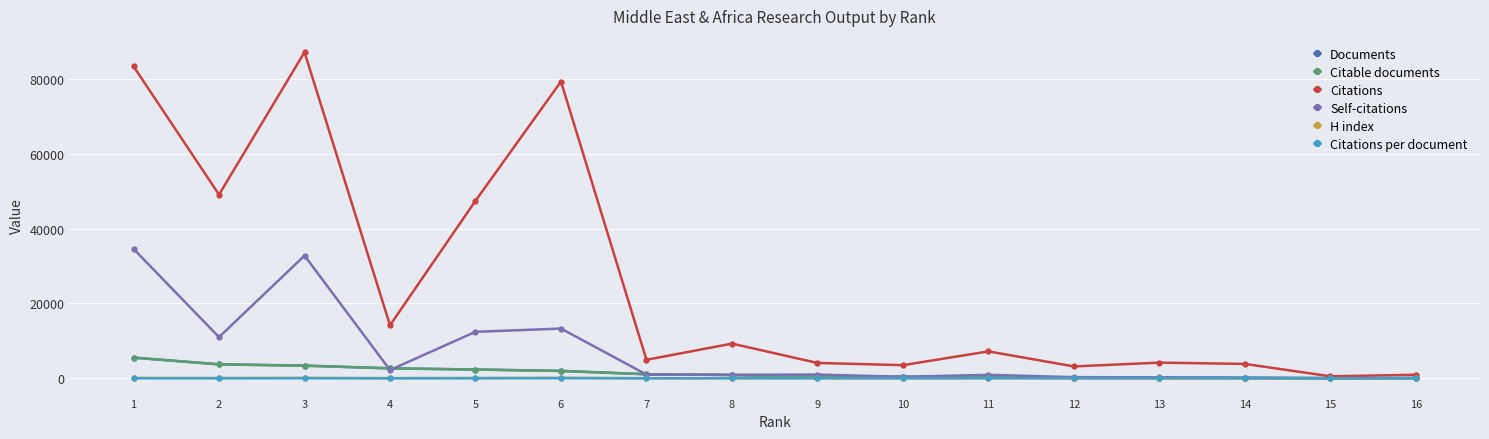

How many data points in Self-citations are less than 994?

8